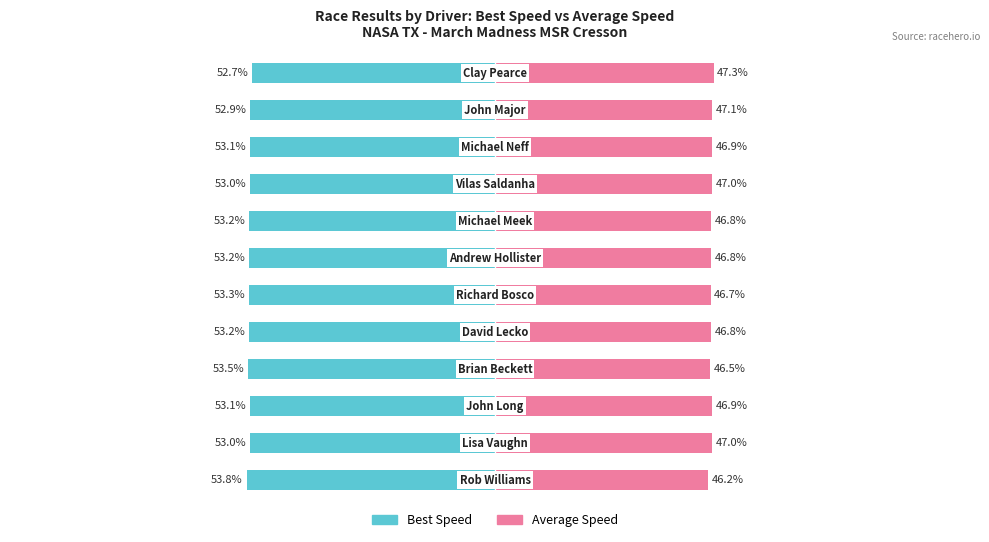

Reading right to left, extract all data points from this chart.

Best Speed: 11=-52.7	10=-52.9	9=-53.1	8=-53.0	7=-53.2	6=-53.2	5=-53.3	4=-53.2	3=-53.5	2=-53.1	1=-53.0	0=-53.8
Average Speed: 11=47.3	10=47.1	9=46.9	8=47.0	7=46.8	6=46.8	5=46.7	4=46.8	3=46.5	2=46.9	1=47.0	0=46.2